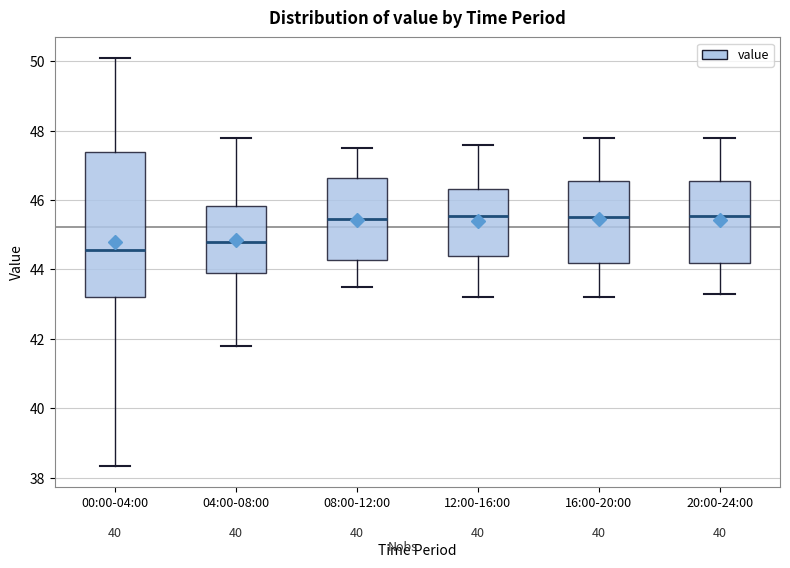

Where does the lower whisker of the box for 16:00-20:00 end on the y-axis? The values are not printed on the chart, so give them approximately, as read against the axis.

43.2